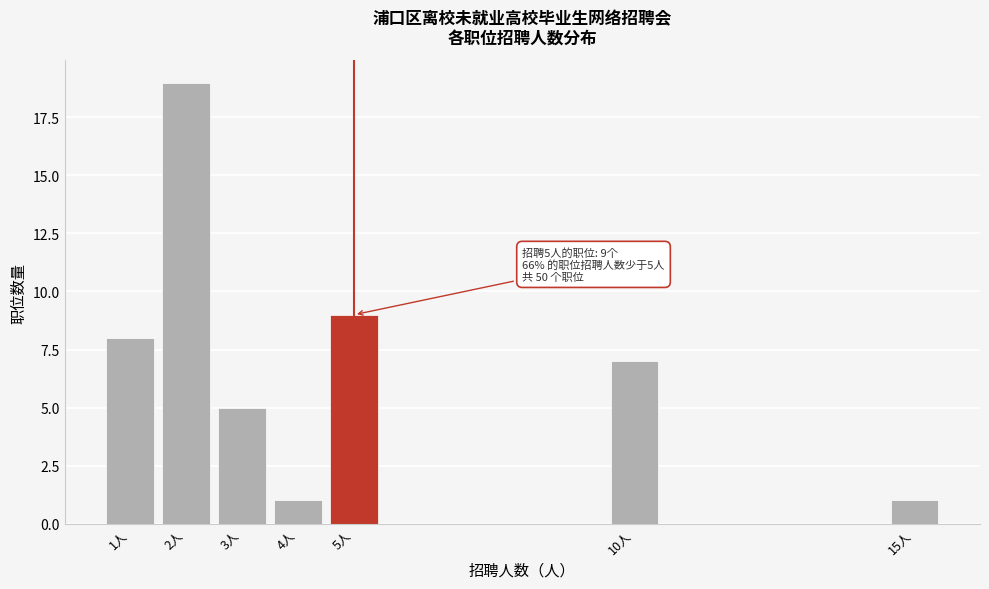

Which range on the x-axis has the tallest bar?

1.5 to 2.5